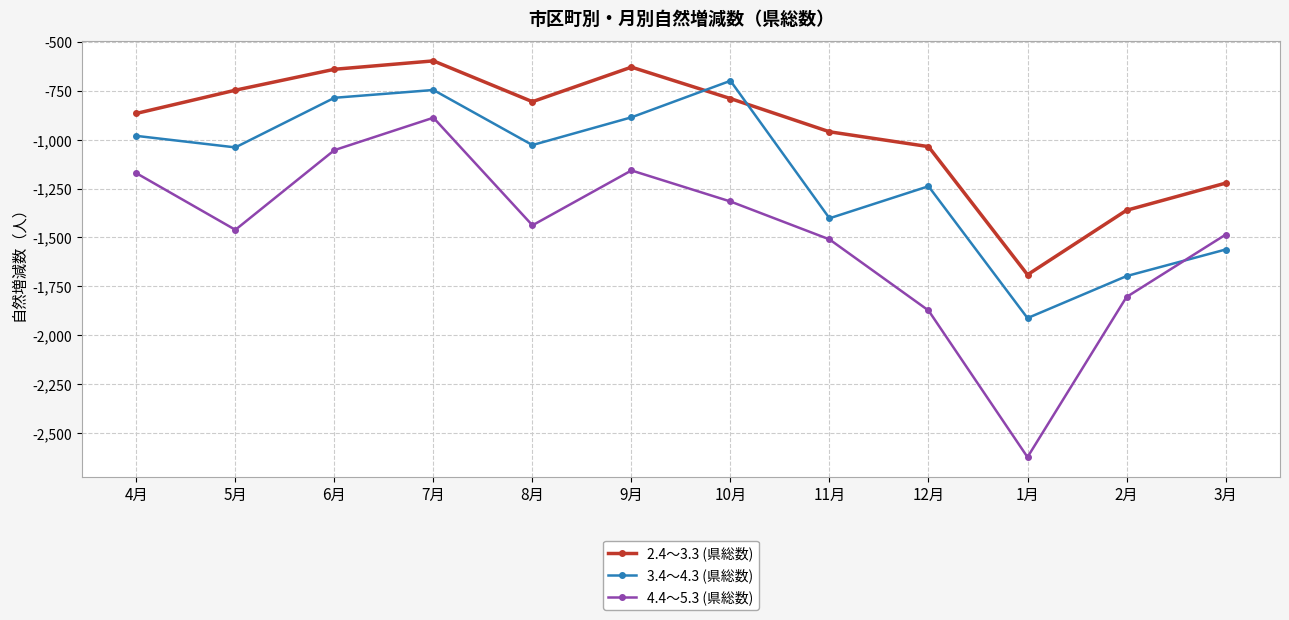

Where is the first local minimum for 4.4～5.3 (県総数)?

5月